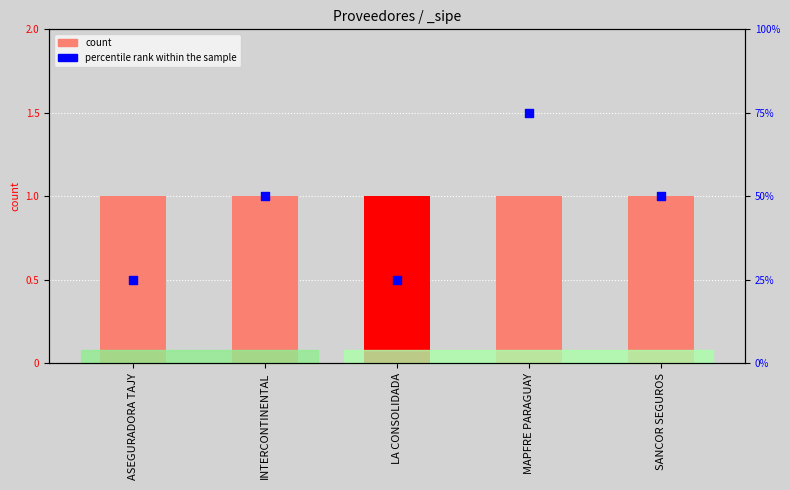

At which category is the sum across all series the highest?

MAPFRE PARAGUAY